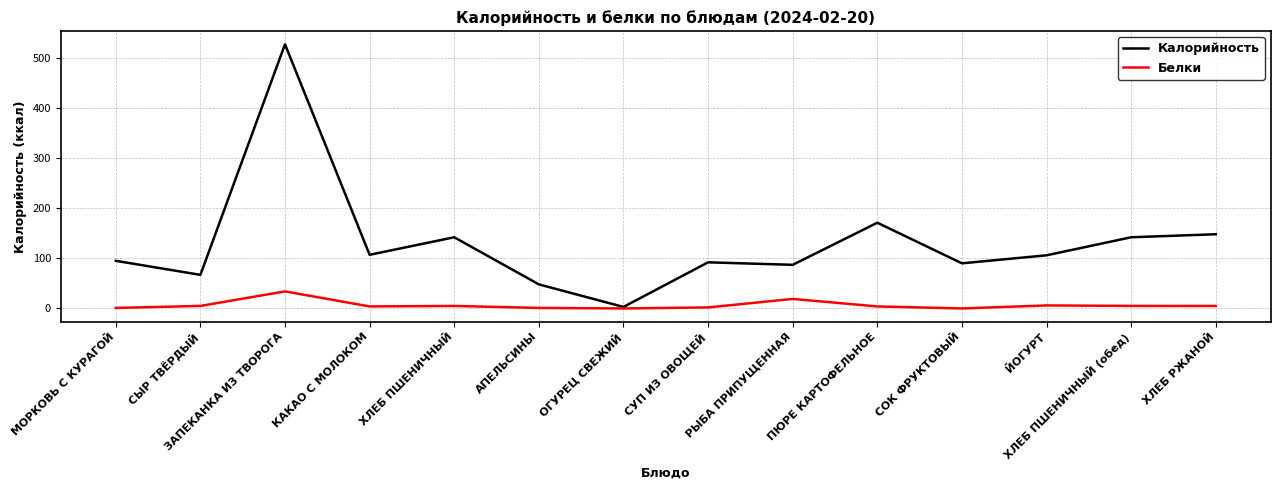

Which series changed the most between РЫБА ПРИПУЩЕННАЯ and ХЛЕБ РЖАНОЙ?

Калорийность